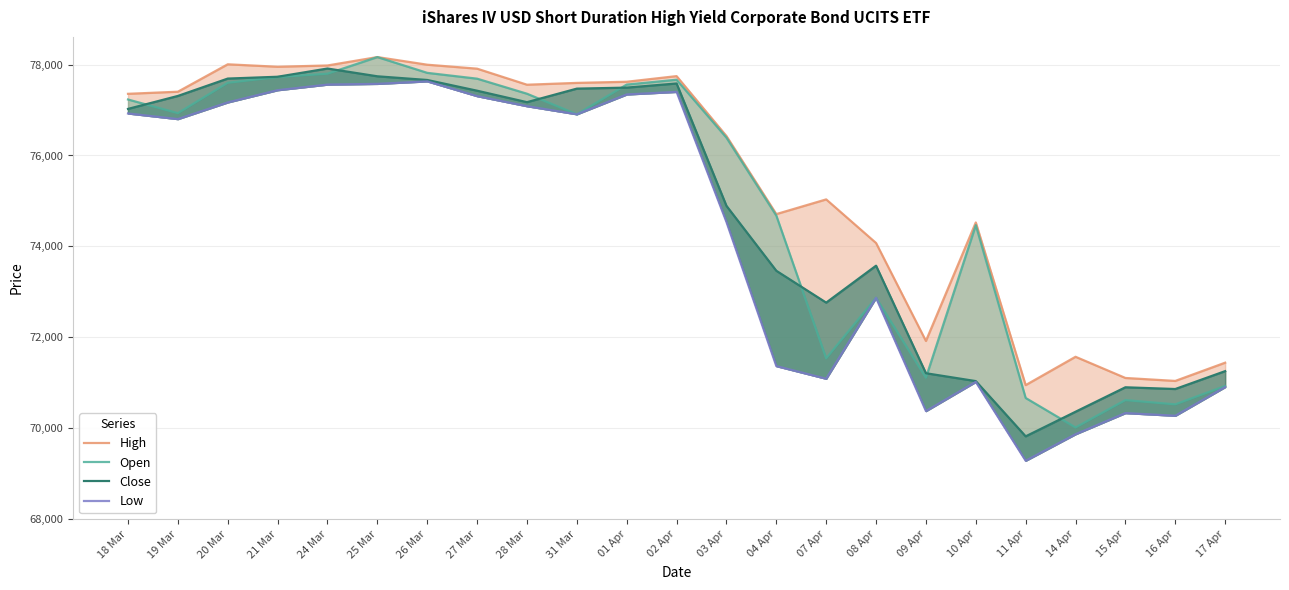

True or false: High and Close cross at least once.

False